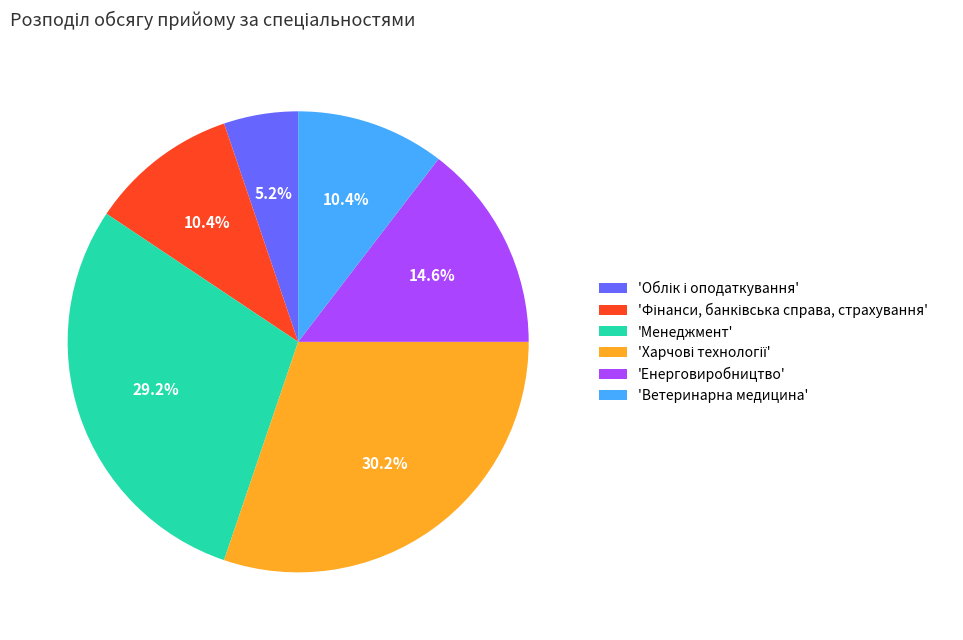

Is there a majority slice in this chart?

No